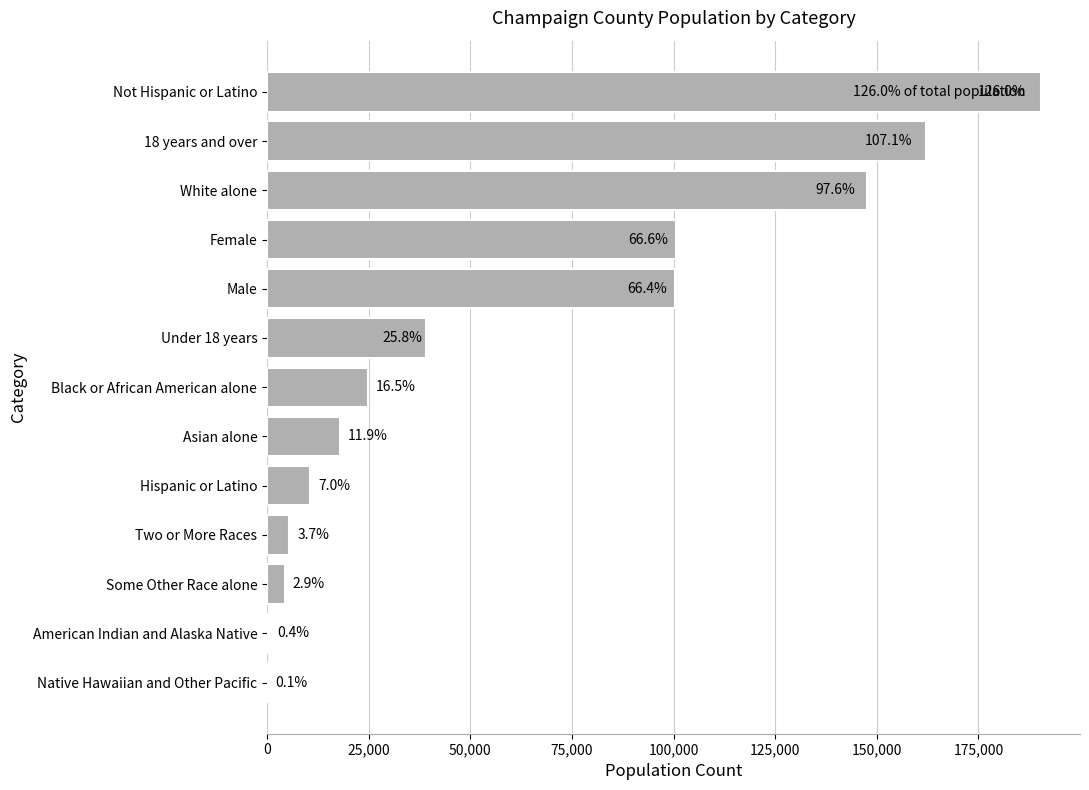

Are the bars horizontal?

Yes